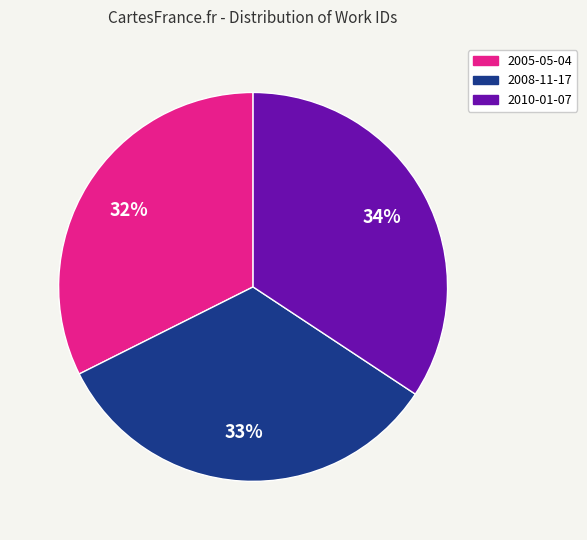

How many segments does this pie chart have?

3